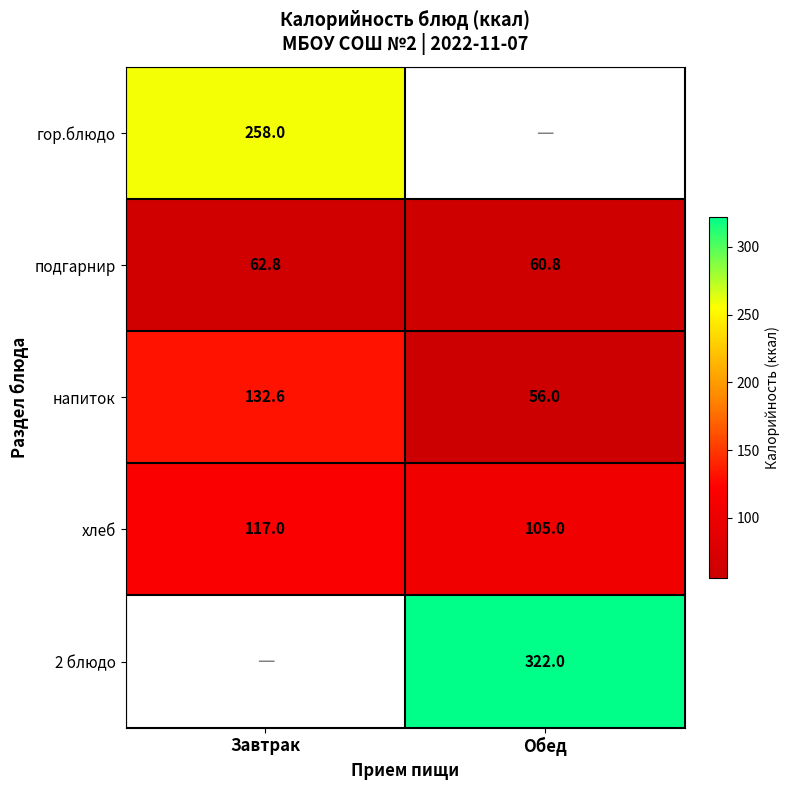

List the labels in order of напиток value, smallest first.

Обед, Завтрак